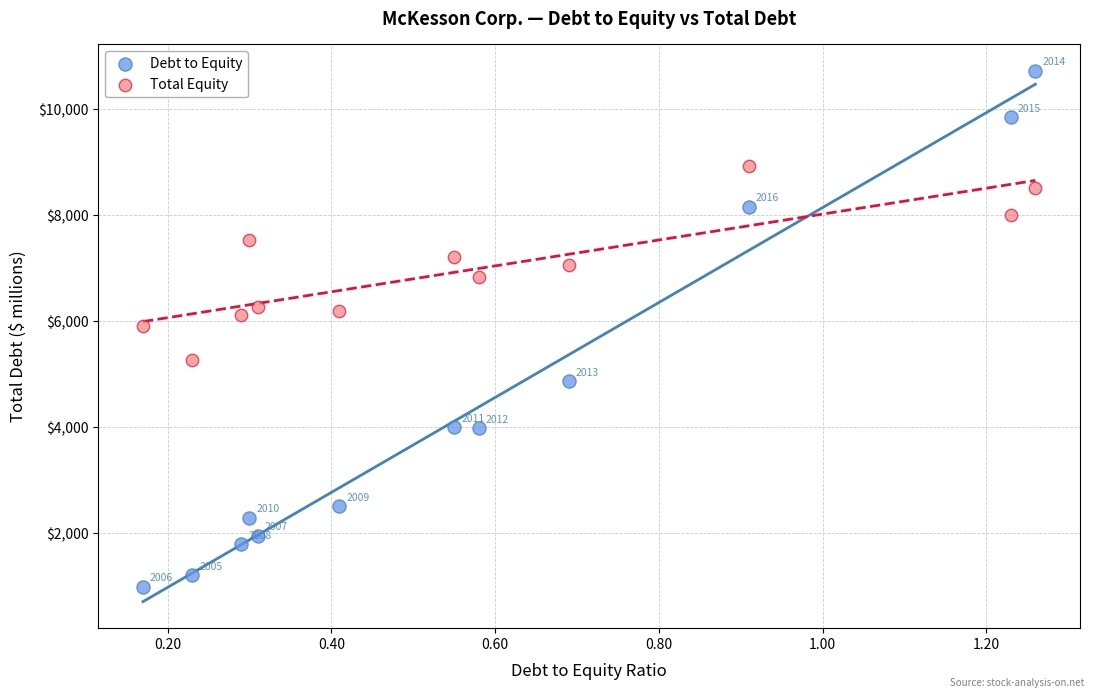

Which series contains the highest Y value?

Debt to Equity